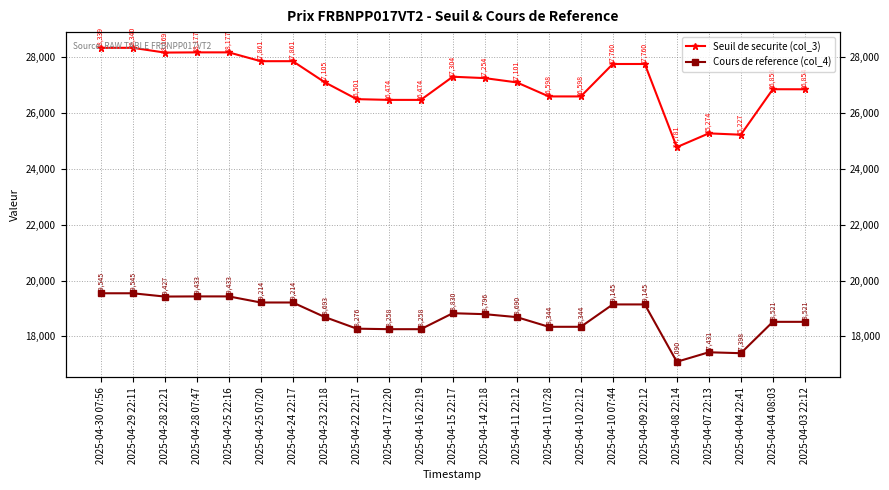

What is the total value across all series at 2025-04-10 07:44?

46905.0